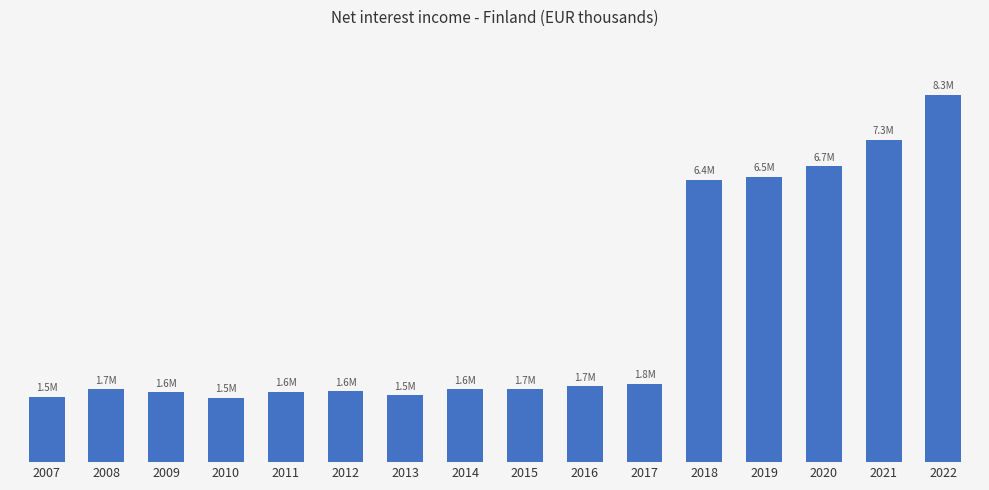

How many bars are there in total?

16